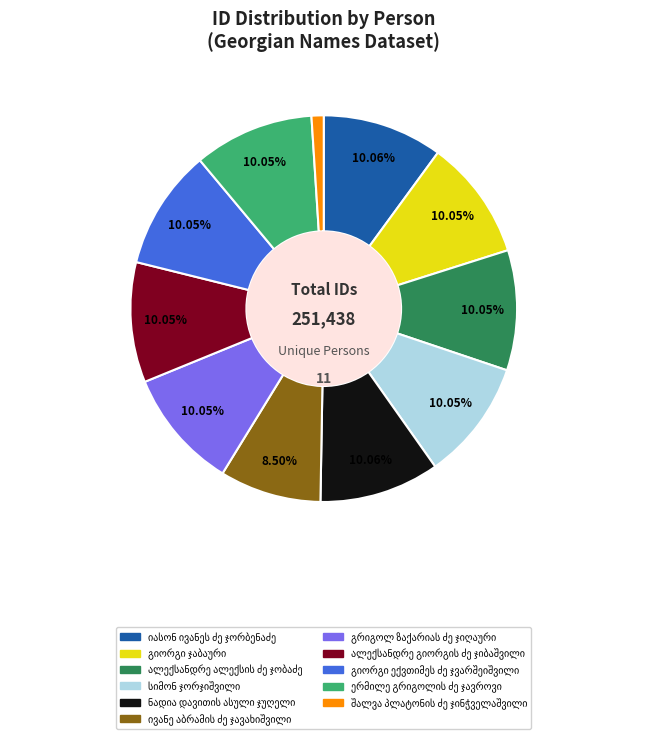

Is there a majority slice in this chart?

No